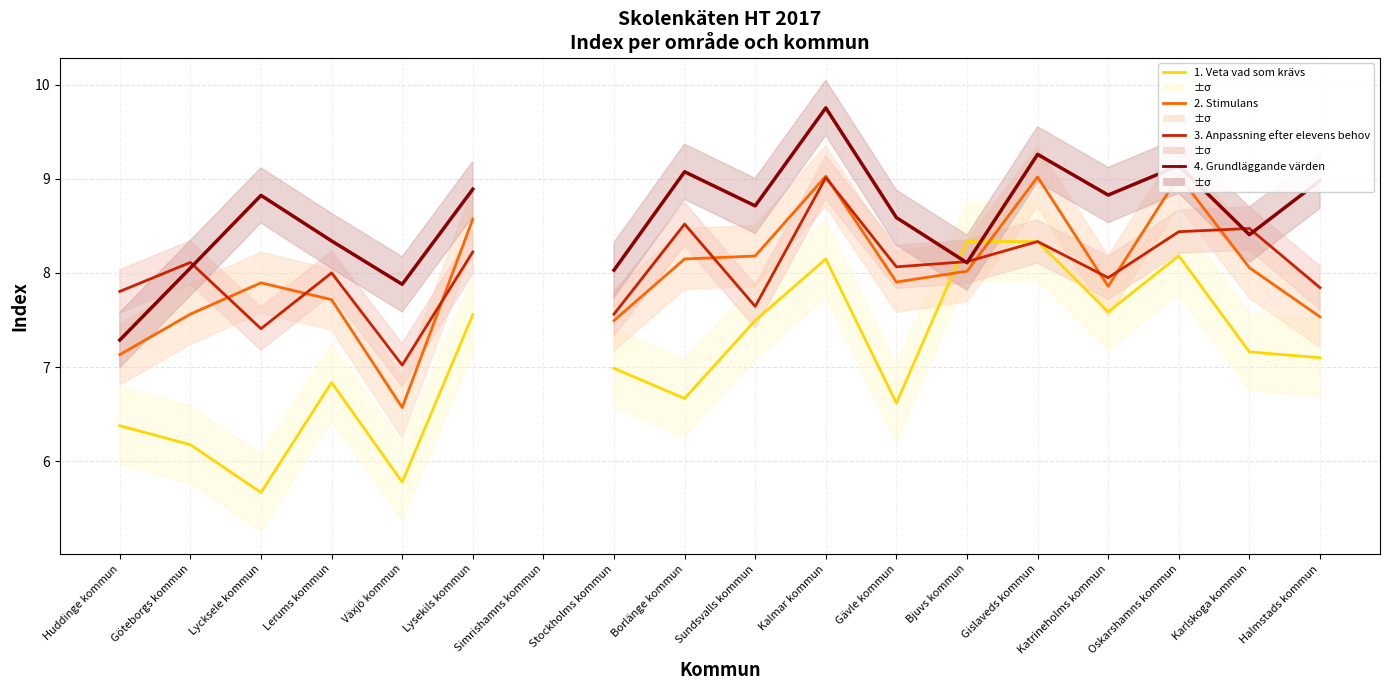

How many intersections are there between 2. Stimulans and 3. Anpassning efter elevens behov?

9